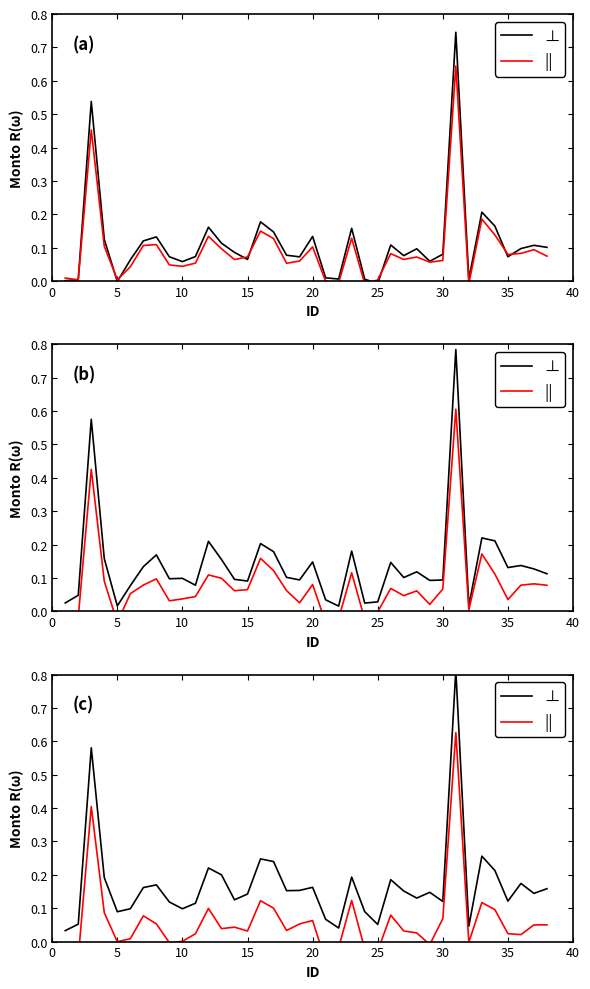

Does the chart have visible grid lines?

No